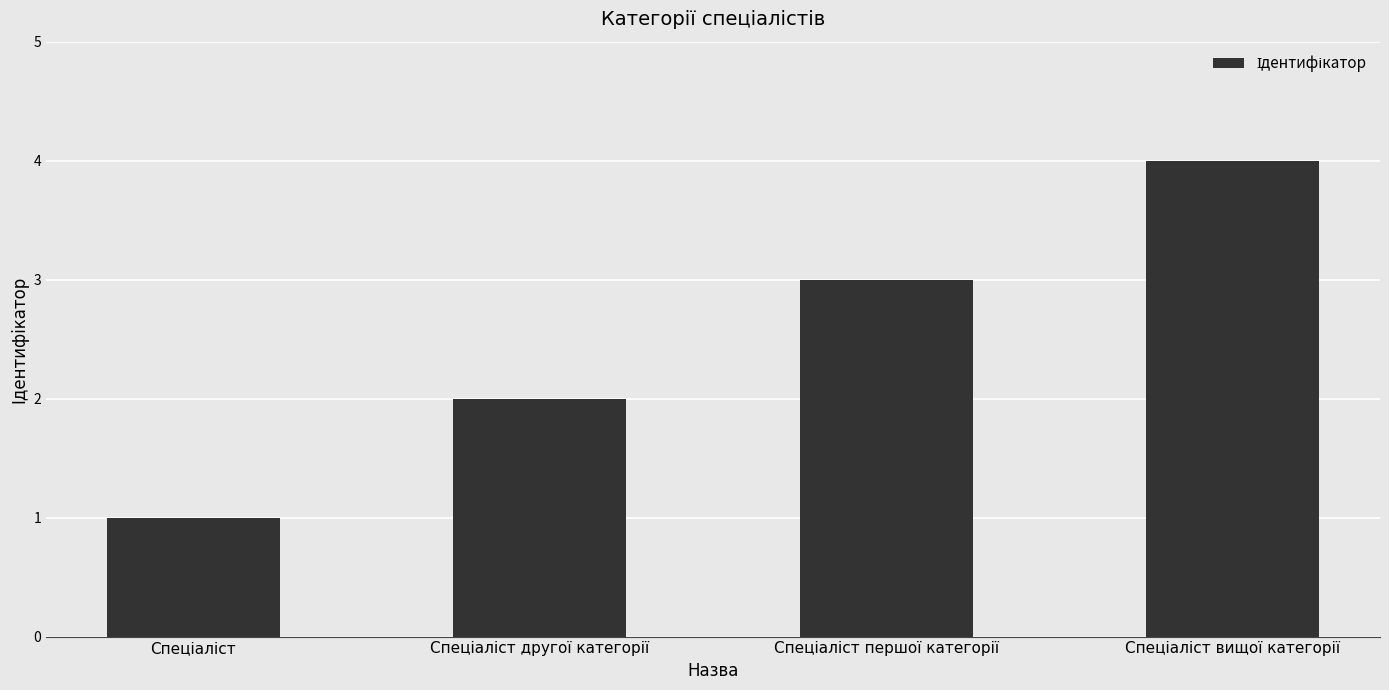

Reading left to right, what are all the values shown in this chart?

1	2	3	4